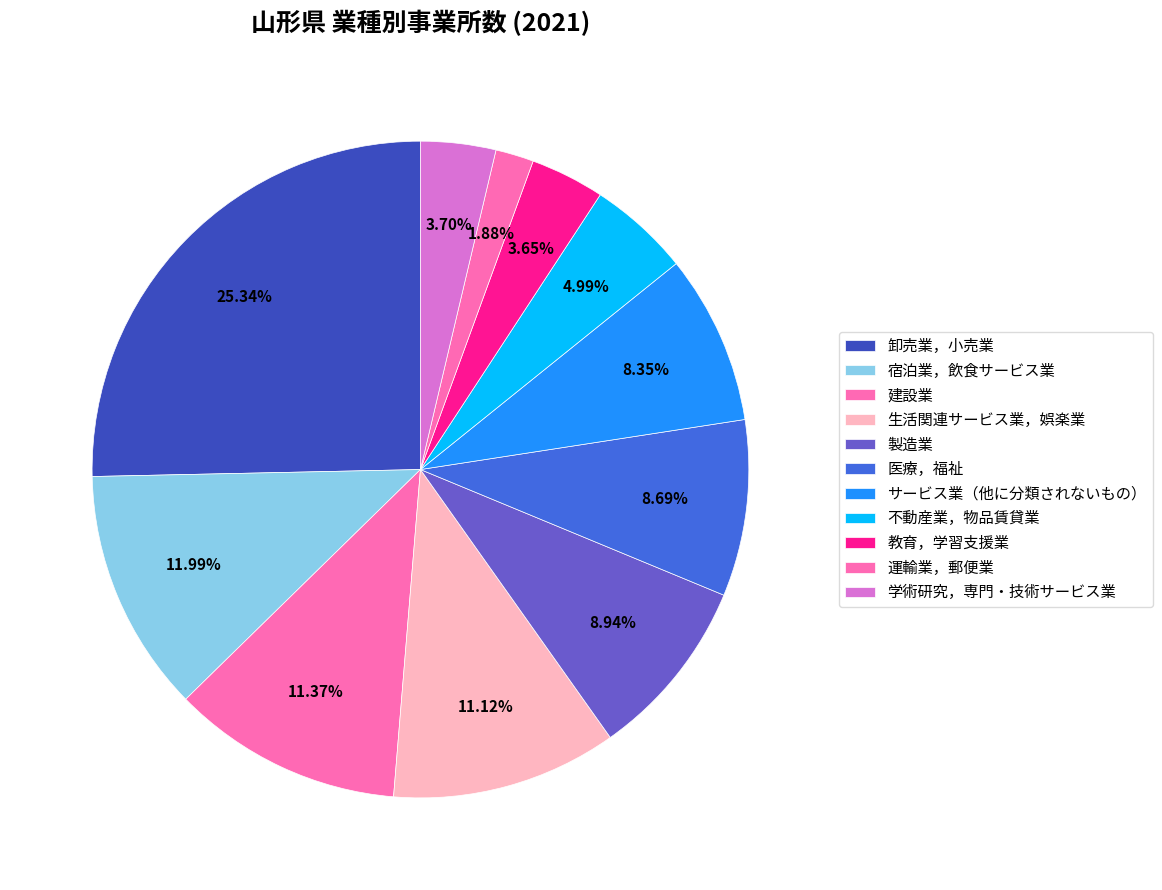

Which slice is the largest?

卸売業，小売業